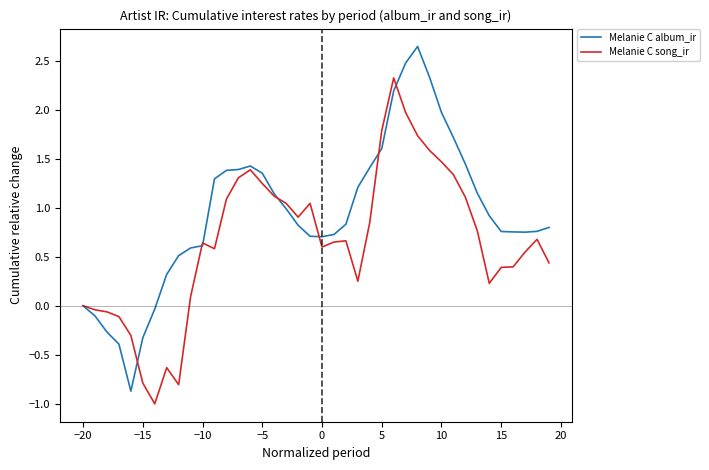

List the series in order of their peak value, lowest first.

Melanie C song_ir, Melanie C album_ir